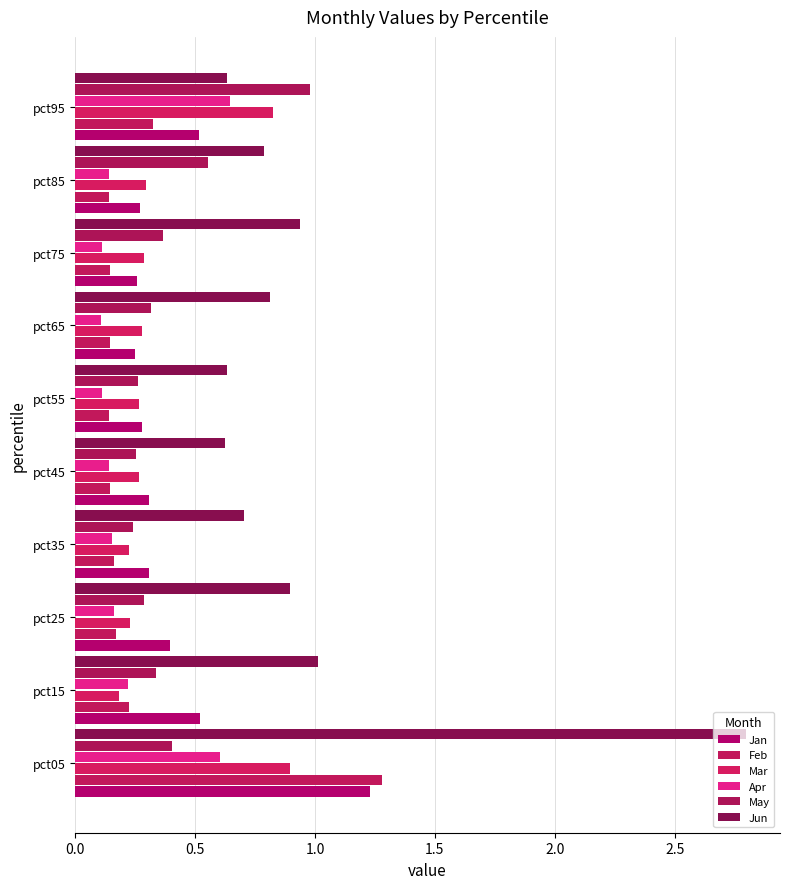

How many categories are shown in the chart?

10